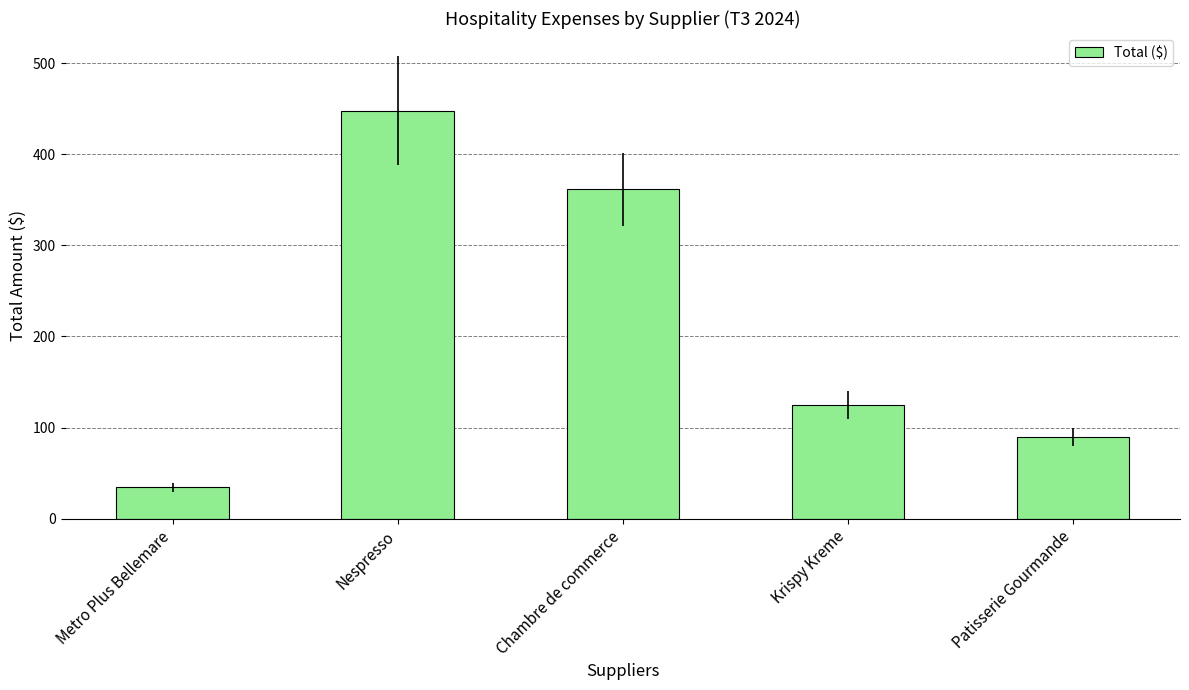

Are the bars horizontal?

No